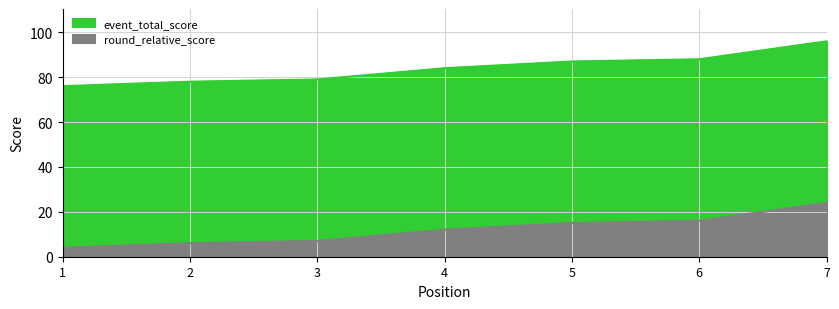

True or false: event_total_score and round_total_score cross at least once.

False